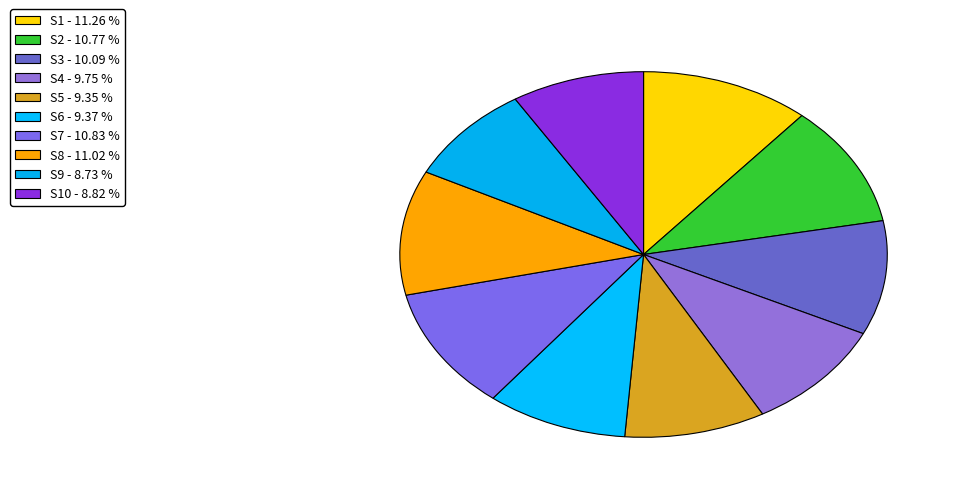

Count the number of slices in the pie.

10